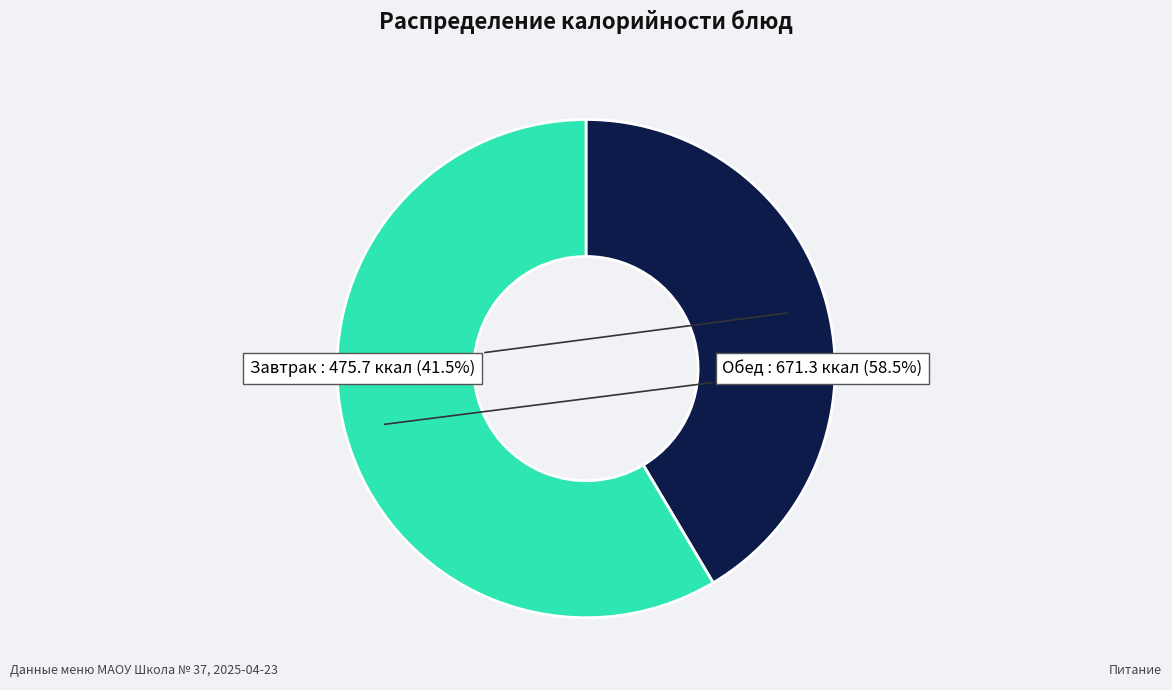

Combined, do Обед and Завтрак account for over 50%?

Yes